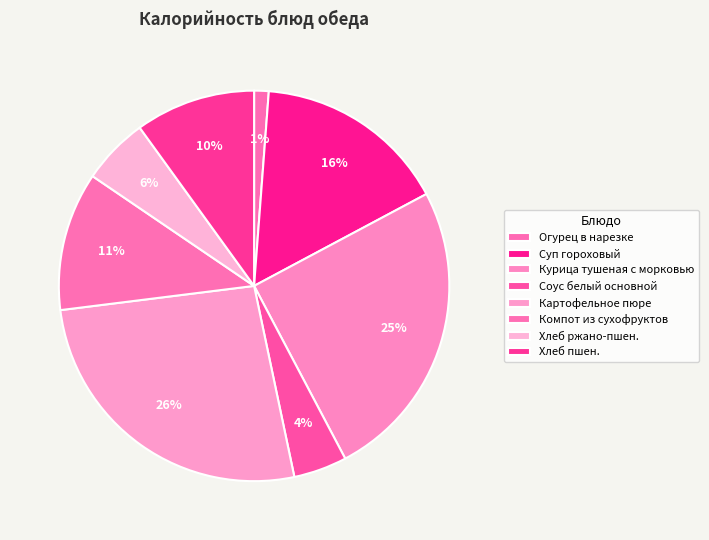

Rank the categories by value from lowest to highest.

Огурец в нарезке, Соус белый основной, Хлеб ржано-пшен., Хлеб пшен., Компот из сухофруктов, Суп гороховый, Курица тушеная с морковью, Картофельное пюре